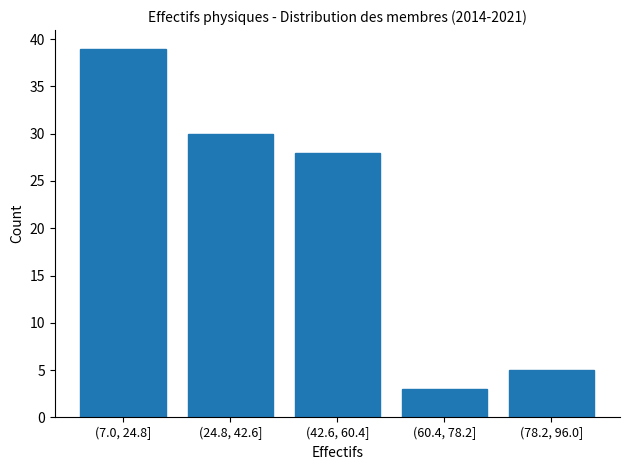

Reading right to left, list all the values displayed in this chart.

(78.2, 96.0]=5	(60.4, 78.2]=3	(42.6, 60.4]=28	(24.8, 42.6]=30	(7.0, 24.8]=39